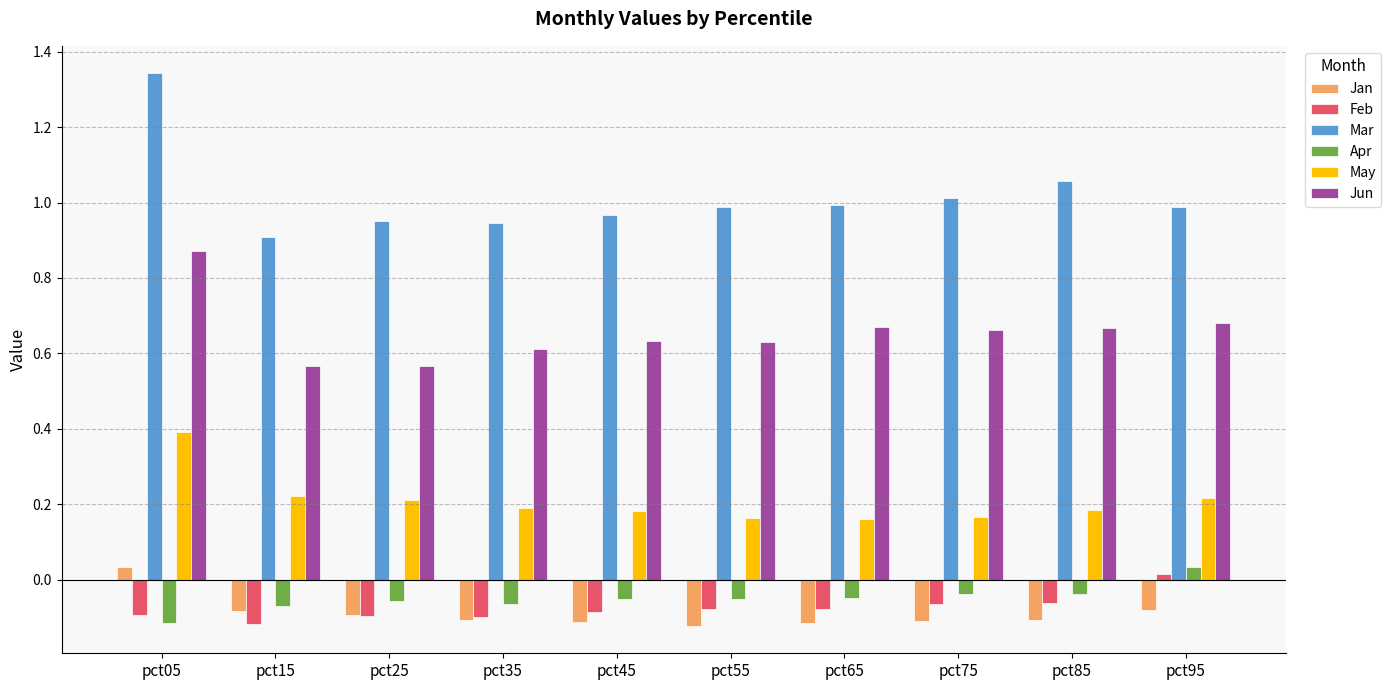

Which category has the highest value in the May series?

pct05